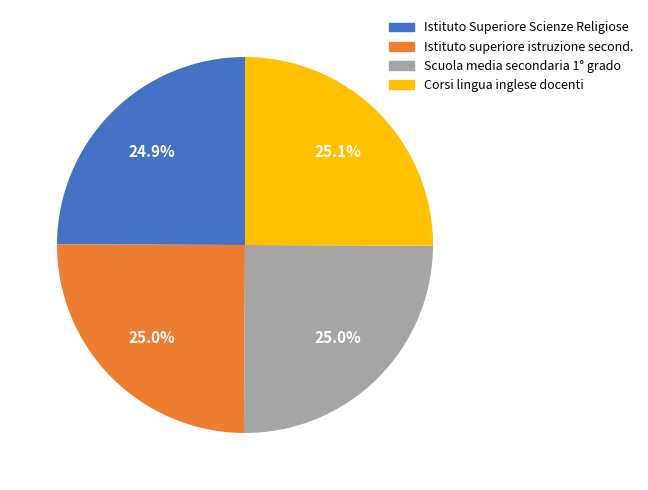

Is there any slice that represents more than half of the pie?

No